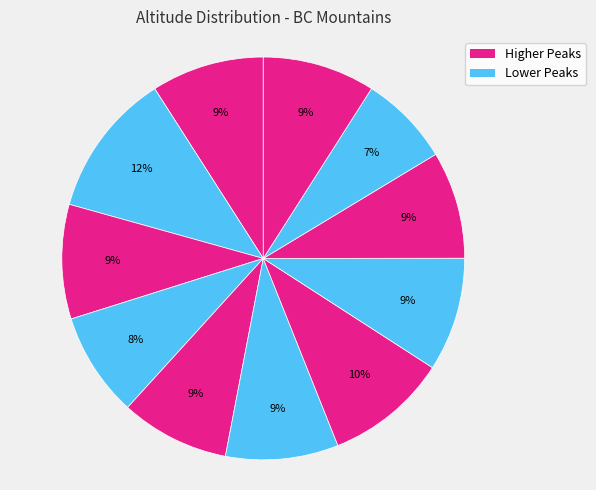

How many slices are in this pie chart?

11